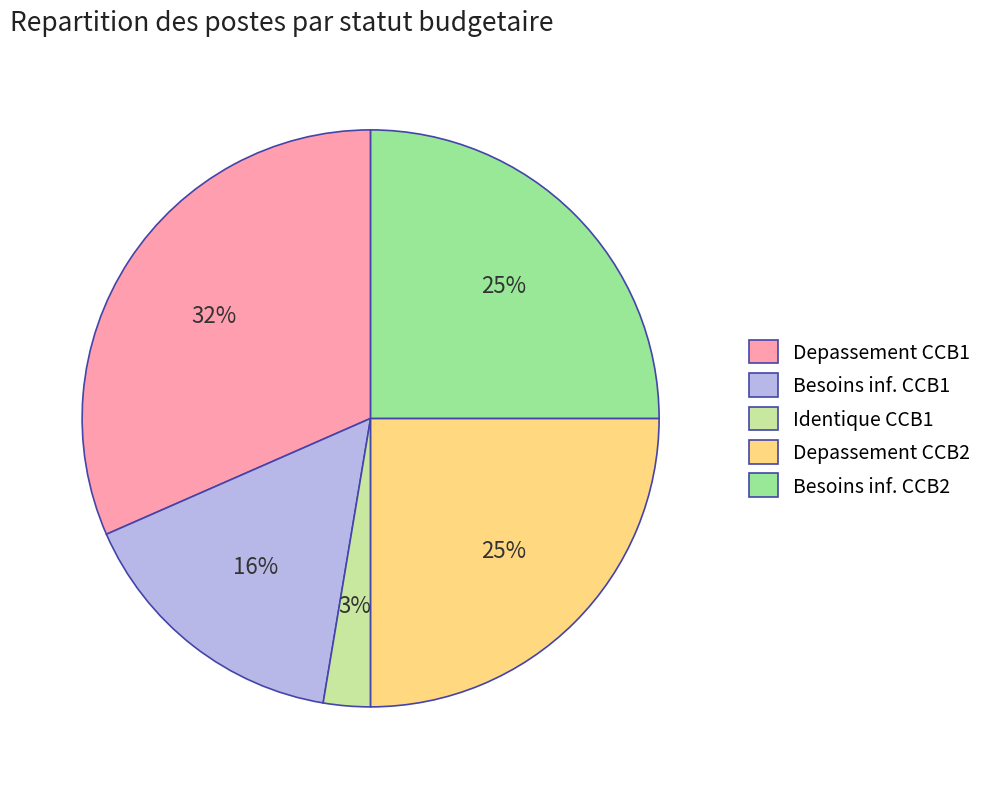

What is the ratio of the value at Depassement CCB1 to the value at Besoins inf. CCB2?

1.3